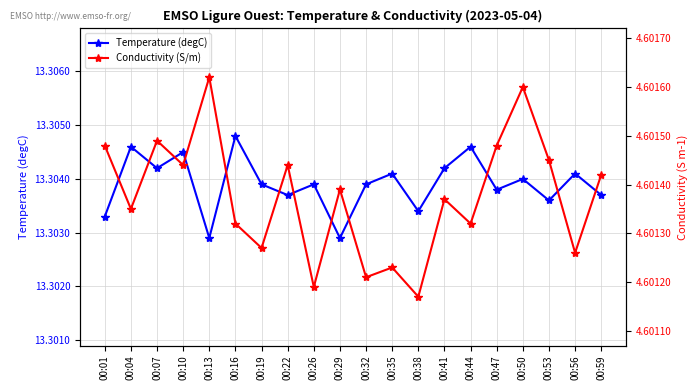

Rank the series by their average value, from highest to lowest.

Temperature (degC), Conductivity (S/m)